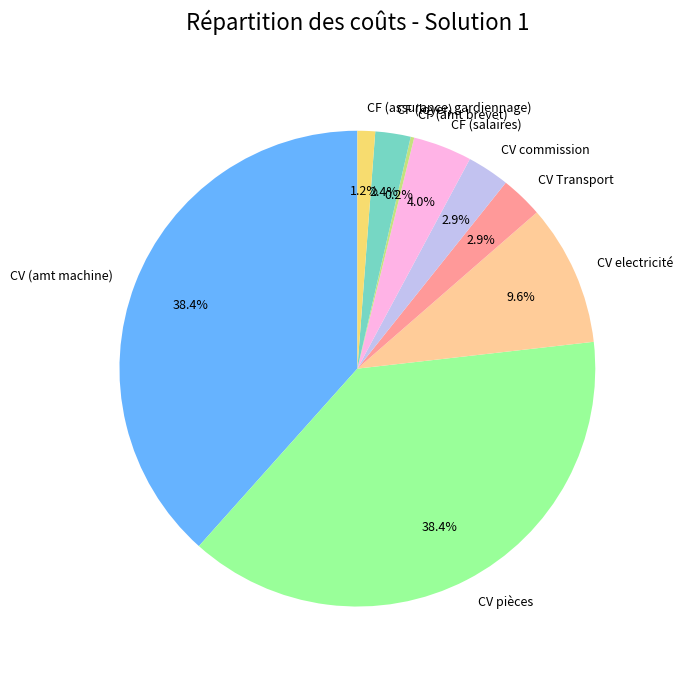

To the nearest percent, what portion does CF (salaires) represent?

4%